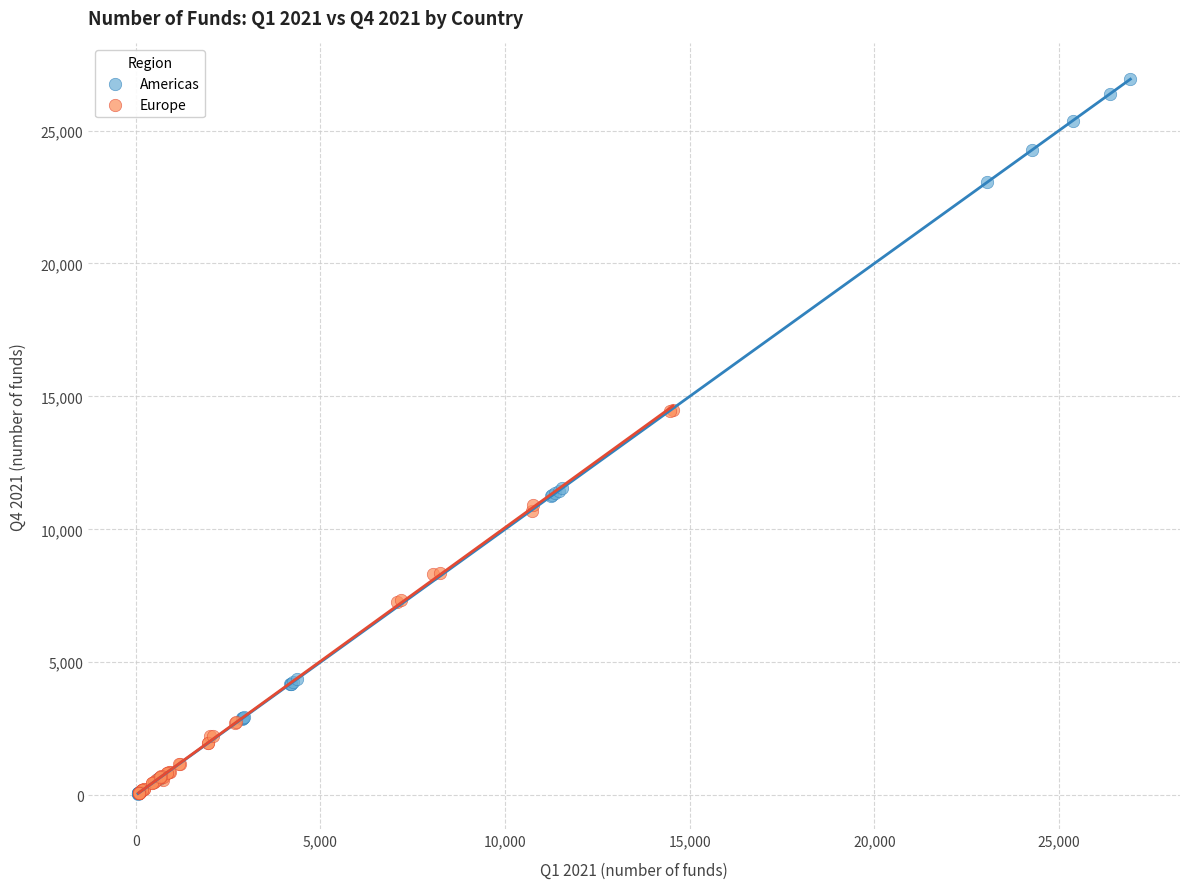

Which series has the largest Y range (max minus min)?

Americas